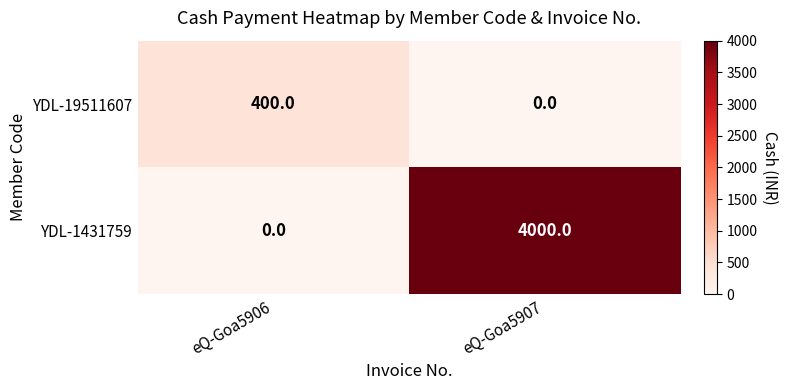

List the labels in order of YDL-1431759 value, smallest first.

eQ-Goa5906, eQ-Goa5907